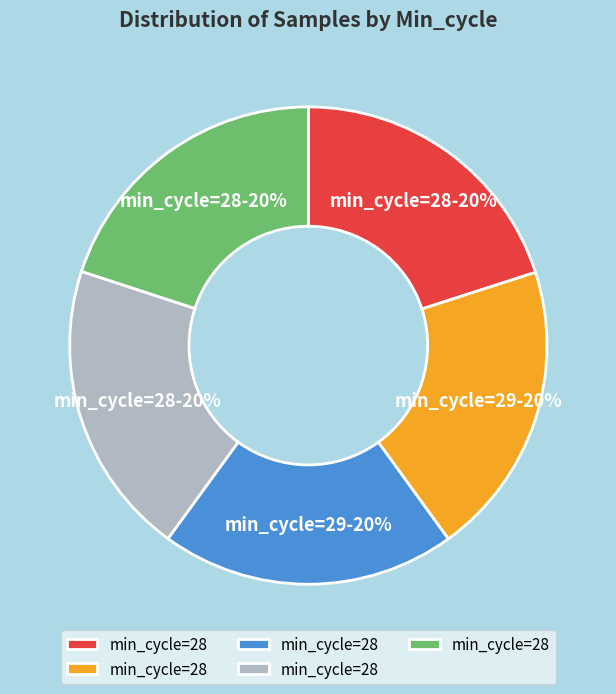

Is there any slice that represents more than half of the pie?

No